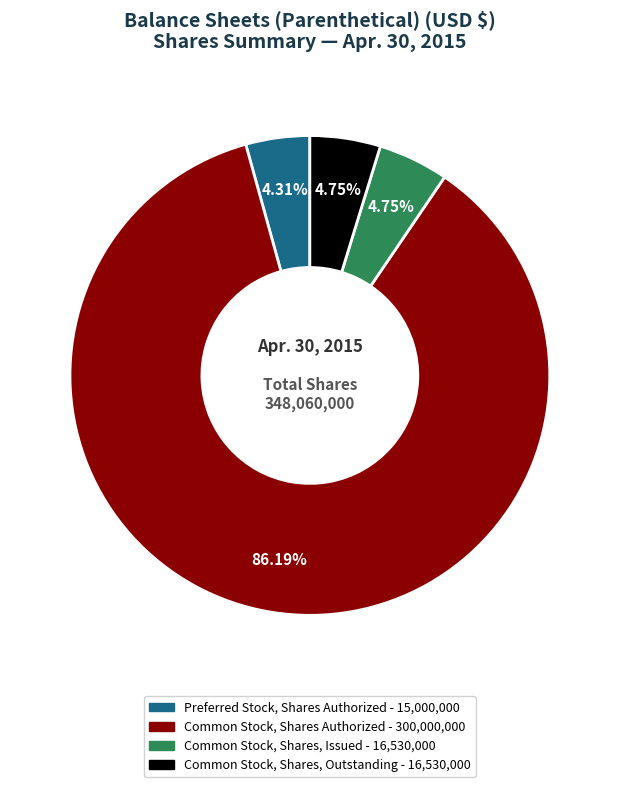

True or false: Common Stock, Shares Authorized accounts for 86% of the total.

True